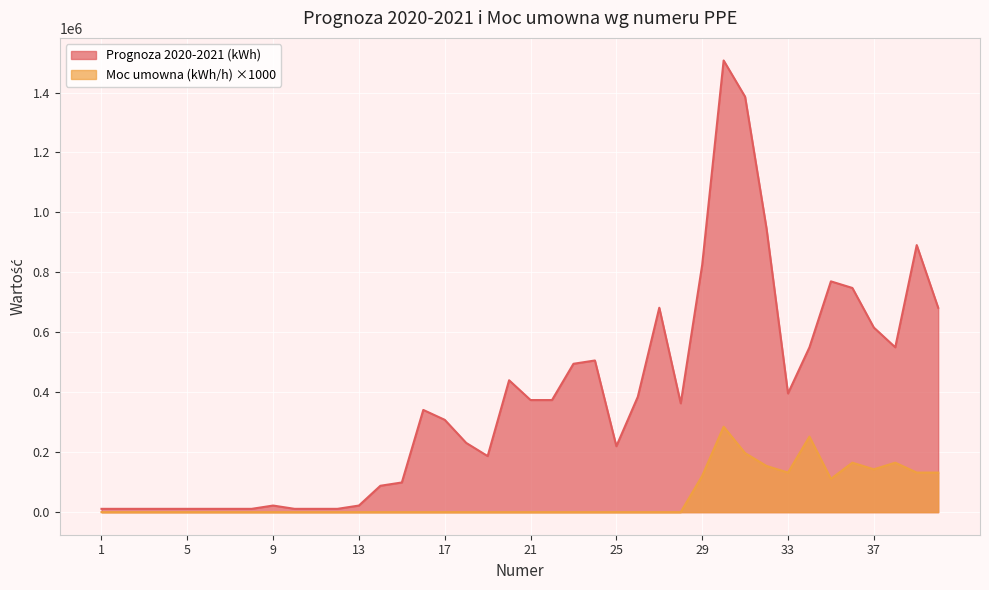

Reading left to right, transcribe all the data shown in this chart.

Prognoza 2020-2021 (kWh): 11000	11000	11000	11000	11000	11000	11000	11000	22000	11000	11000	11000	22000	88000	99000	341000	308000	231000	187000	440000	374000	374000	495000	506000	220000	385000	682000	363000	825000	1507000	1386000	946000	396000	550000	770000	748000	616000	550000	891000	682000
Moc umowna (kWh/h): 0	0	0	0	0	0	0	0	0	0	0	0	0	0	0	0	0	0	0	0	0	0	0	0	0	0	0	0	121000	285000	197000	154000	132000	252000	111000	165000	143000	165000	132000	132000